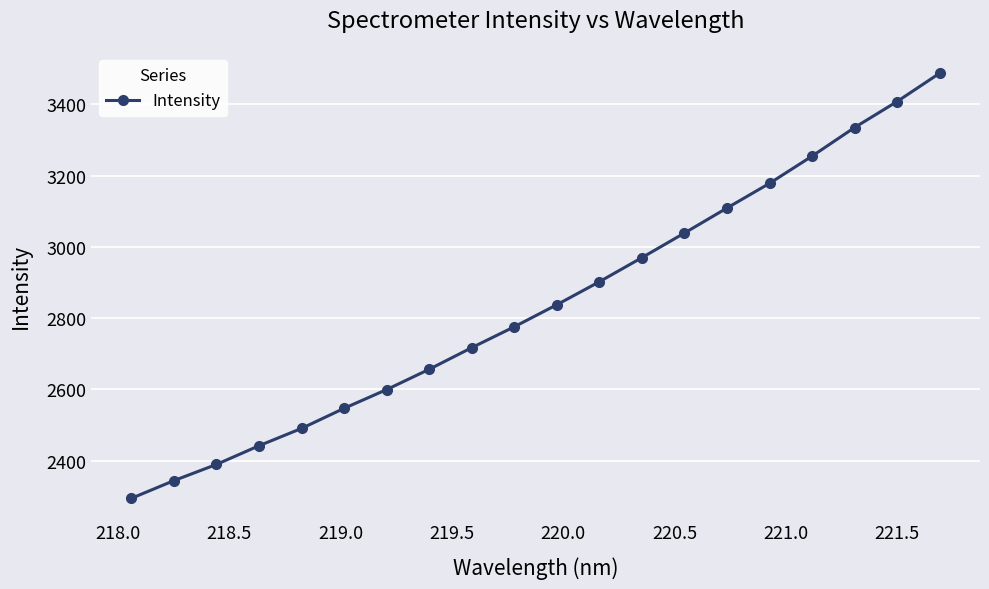

What is the sum of all values?

56772.9